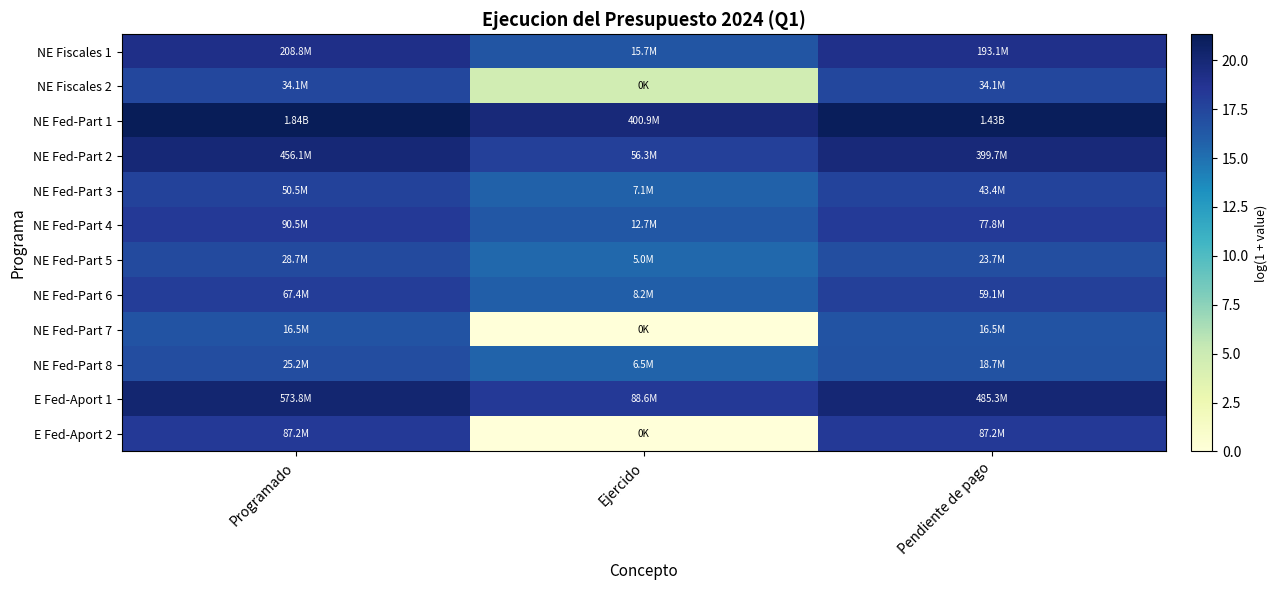

At how many categories does at least one series exceed 5?

3